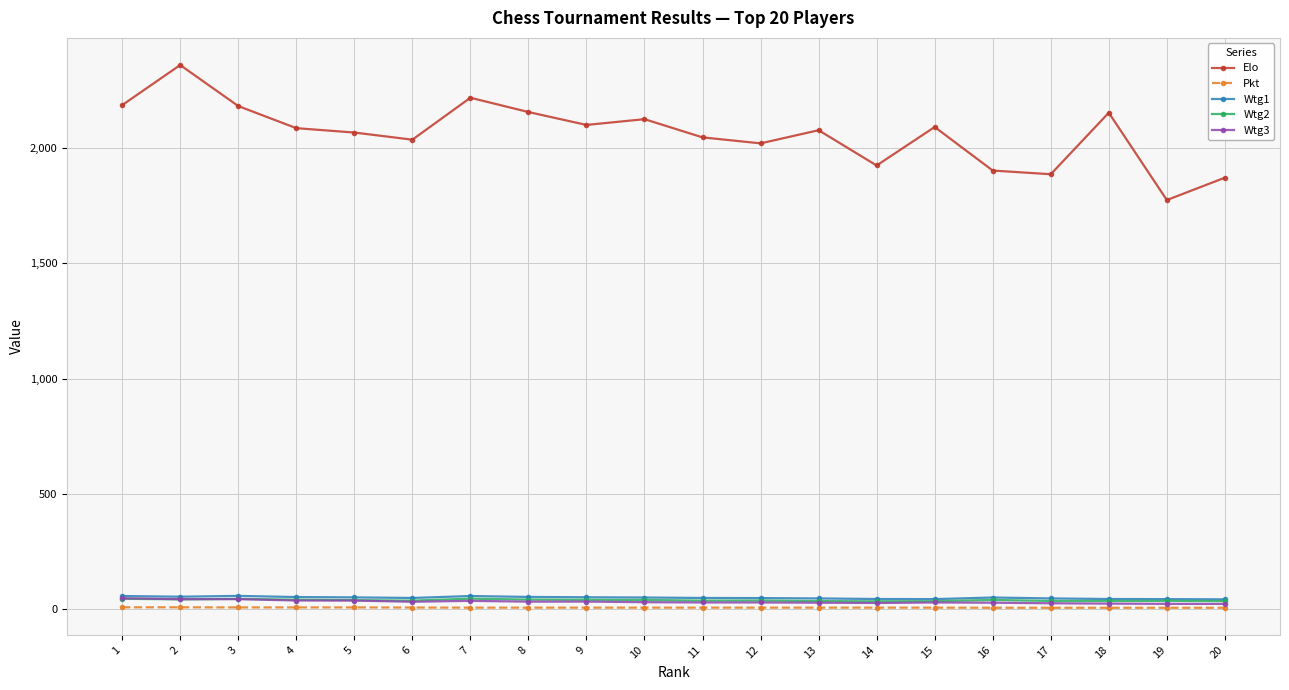

True or false: Elo has more than 1 interior local peaks.

True